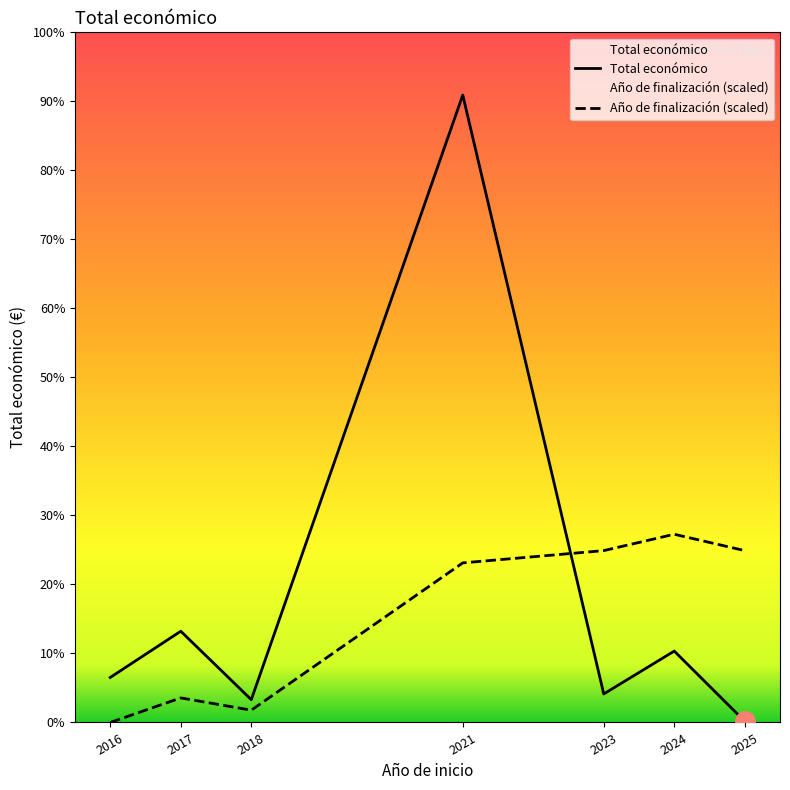

Where is Año de finalización (scaled) nearest to the value 16499934?

2021